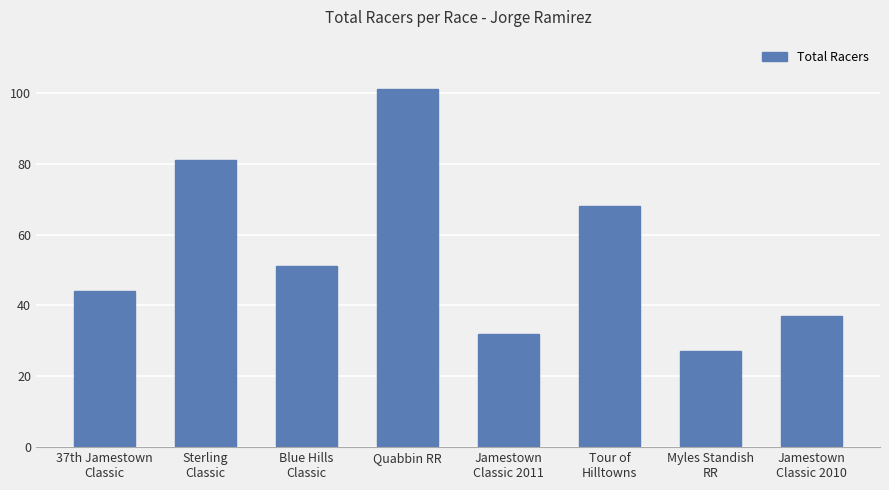

Approximately how many times larger is the value at Tour of
Hilltowns compared to 37th Jamestown
Classic?

1.5